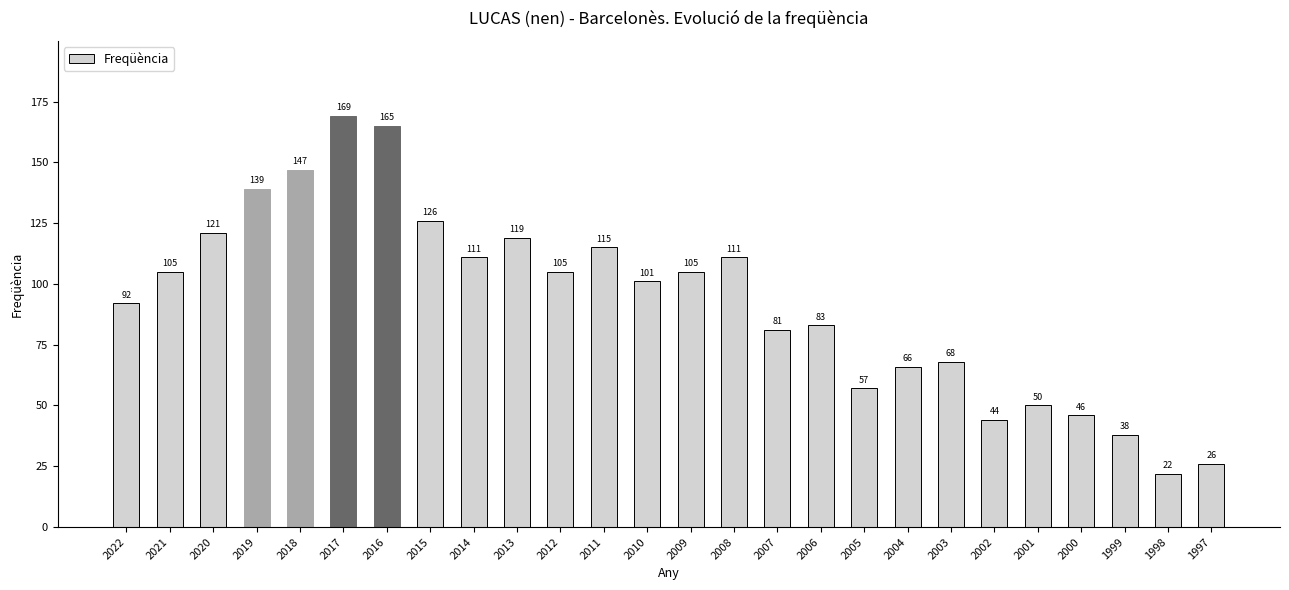

What is the ratio of the value at 2008 to the value at 2017?

0.7